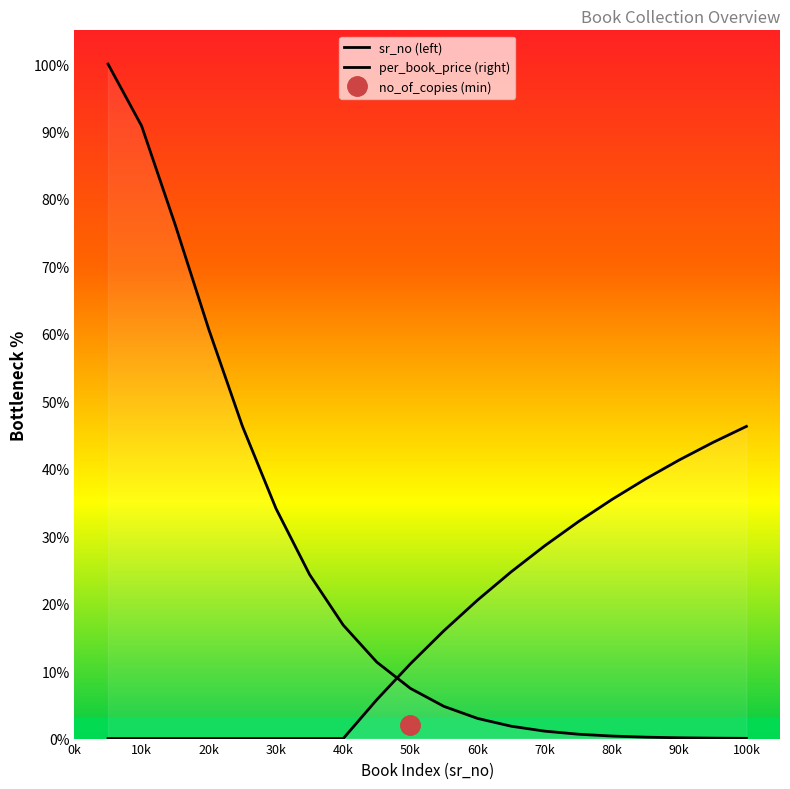

What is the lowest value of the sr_no series?

1